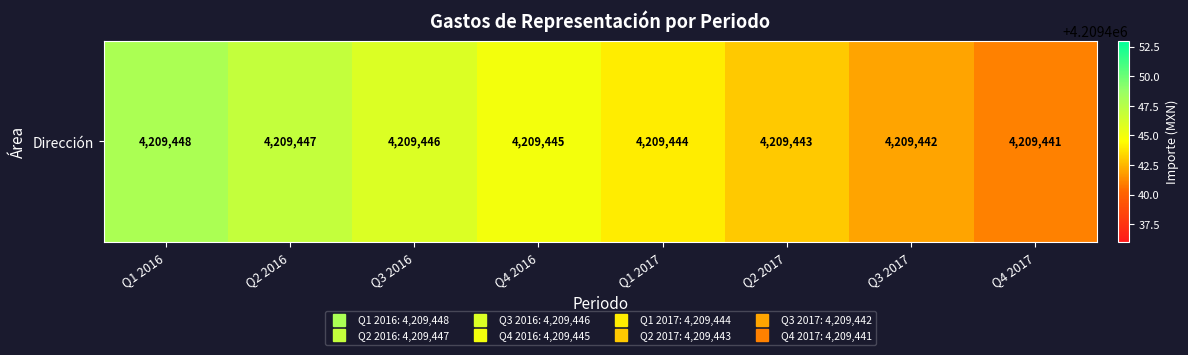

Reading left to right, list all the values displayed in this chart.

4209448	4209447	4209446	4209445	4209444	4209443	4209442	4209441